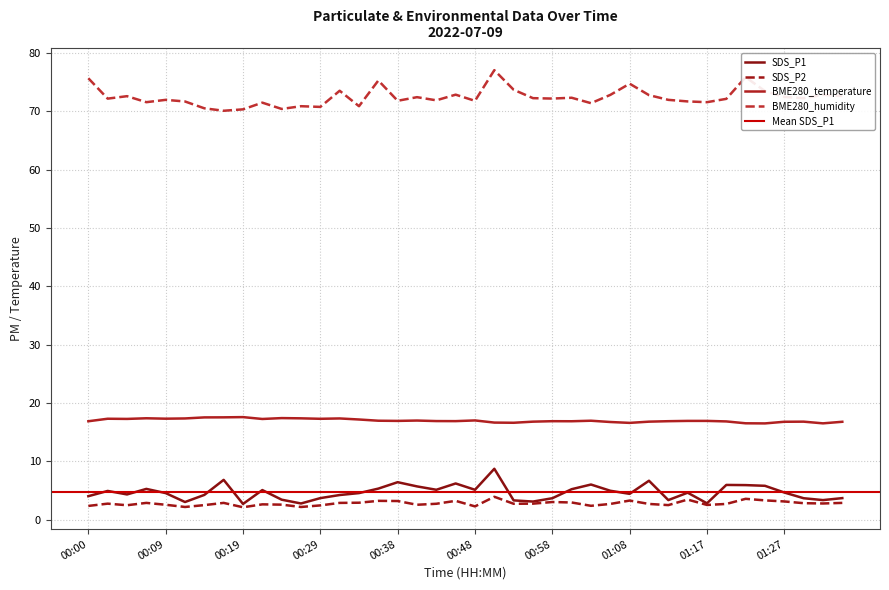

Reading left to right, what are all the values shown in this chart?

SDS_P1: 4.0	4.9	4.3	5.2	4.5	3.0	4.2	6.8	2.7	5.0	3.4	2.8	3.7	4.2	4.5	5.3	6.4	5.7	5.1	6.2	5.1	8.7	3.3	3.1	3.6	5.2	6.0	4.9	4.4	6.7	3.3	4.6	2.8	5.9	5.9	5.8	4.6	3.6	3.3	3.7
SDS_P2: 2.3	2.7	2.5	2.9	2.5	2.1	2.5	2.9	2.1	2.6	2.5	2.1	2.4	2.9	2.9	3.2	3.2	2.5	2.7	3.2	2.2	3.9	2.7	2.7	3.0	2.9	2.4	2.7	3.2	2.7	2.5	3.4	2.5	2.7	3.5	3.3	3.1	2.8	2.8	2.9
BME280_temperature: 16.9	17.3	17.2	17.4	17.3	17.3	17.5	17.5	17.6	17.2	17.4	17.4	17.3	17.3	17.1	16.9	16.9	17.0	16.9	16.9	17.0	16.6	16.6	16.8	16.9	16.9	16.9	16.7	16.6	16.8	16.9	16.9	16.9	16.8	16.5	16.5	16.8	16.8	16.5	16.8
BME280_humidity: 75.7	72.2	72.6	71.6	72.0	71.7	70.5	70.1	70.3	71.5	70.4	70.9	70.8	73.5	70.9	75.3	71.8	72.4	71.9	72.8	71.8	77.0	73.7	72.2	72.2	72.3	71.4	72.8	74.7	72.8	72.0	71.7	71.6	72.1	75.8	73.5	72.5	72.2	72.8	72.6